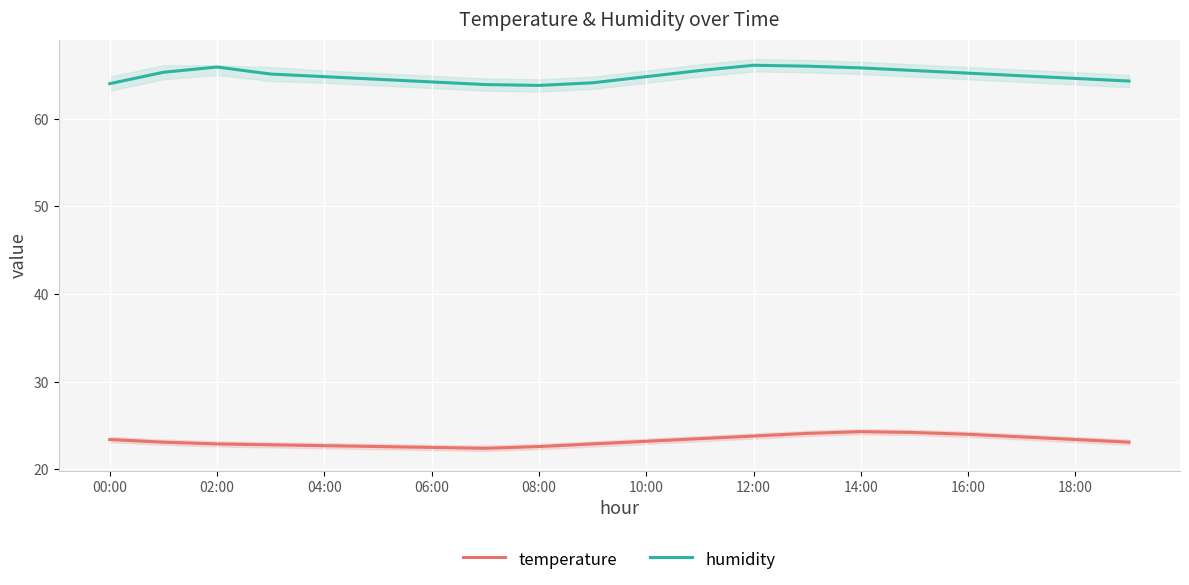

What is the difference between the temperature values at 00:00 and 16:00?

0.6